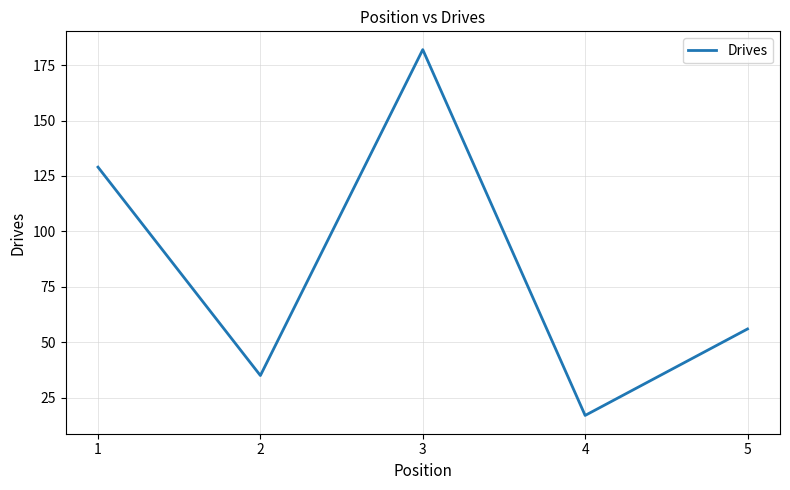

Rank the categories by value from lowest to highest.

4, 2, 5, 1, 3